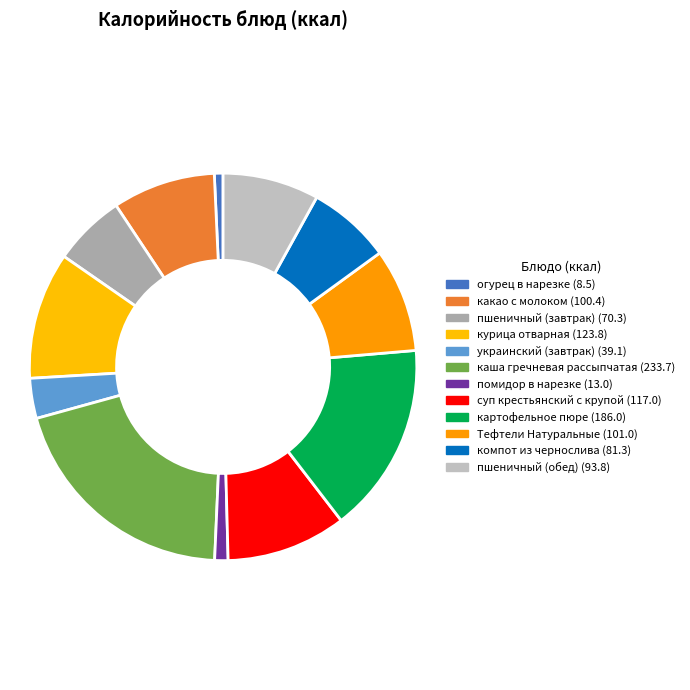

Is the sum of пшеничный (обед) and пшеничный (завтрак) greater than half?

No